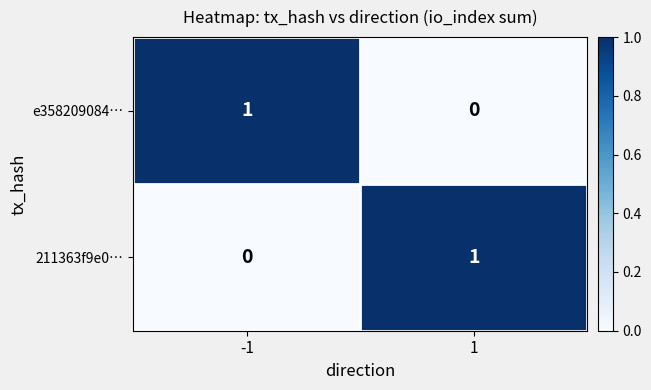

Is it true that 211363f9e0… equals 2 at 1?

False